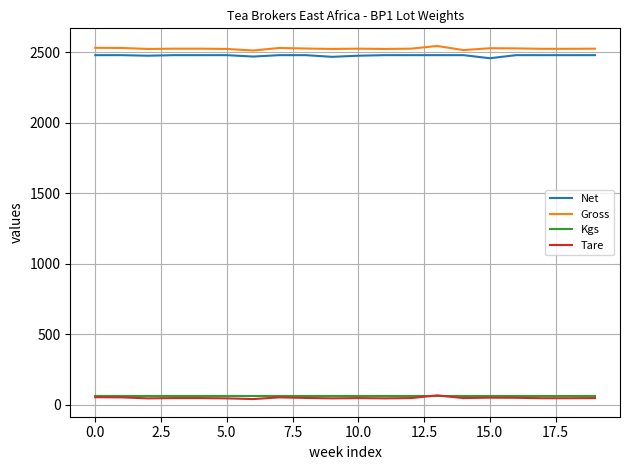

What is the maximum value for Net?

2480